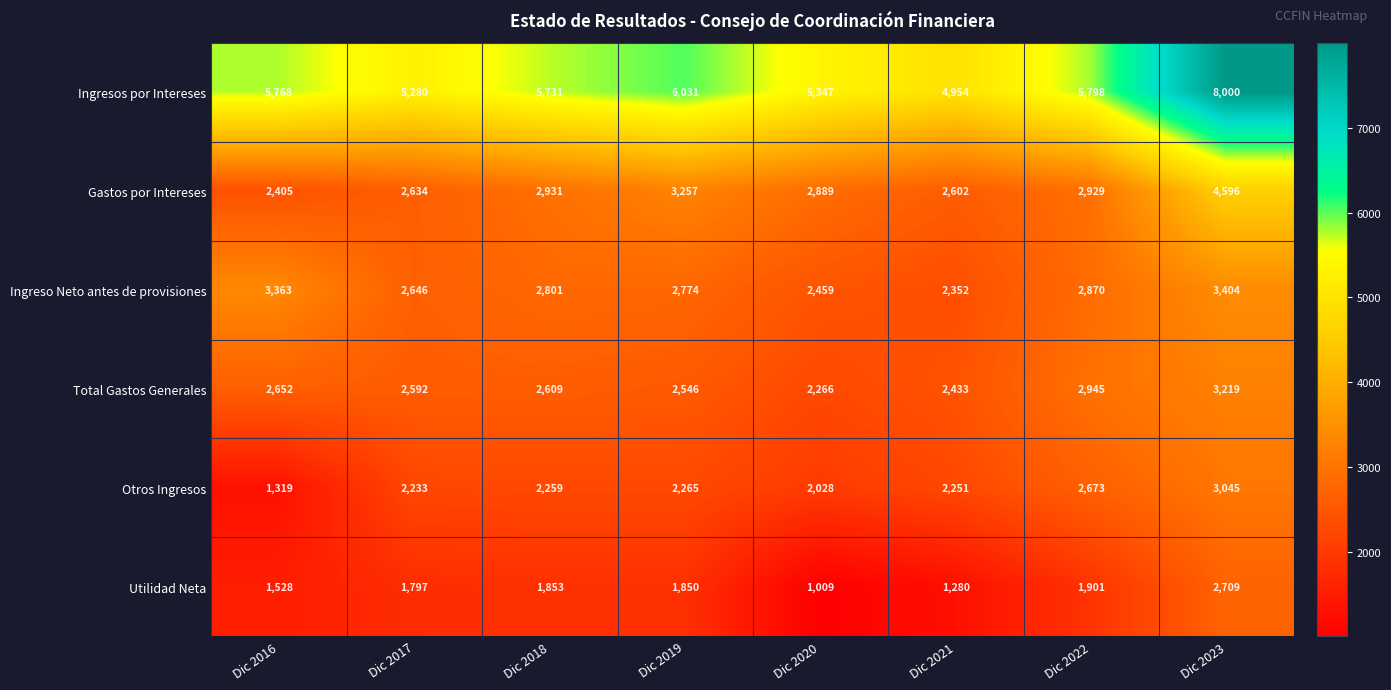

Is it true that Ingreso Neto antes de provisiones equals 1400 at Dic 2019?

False